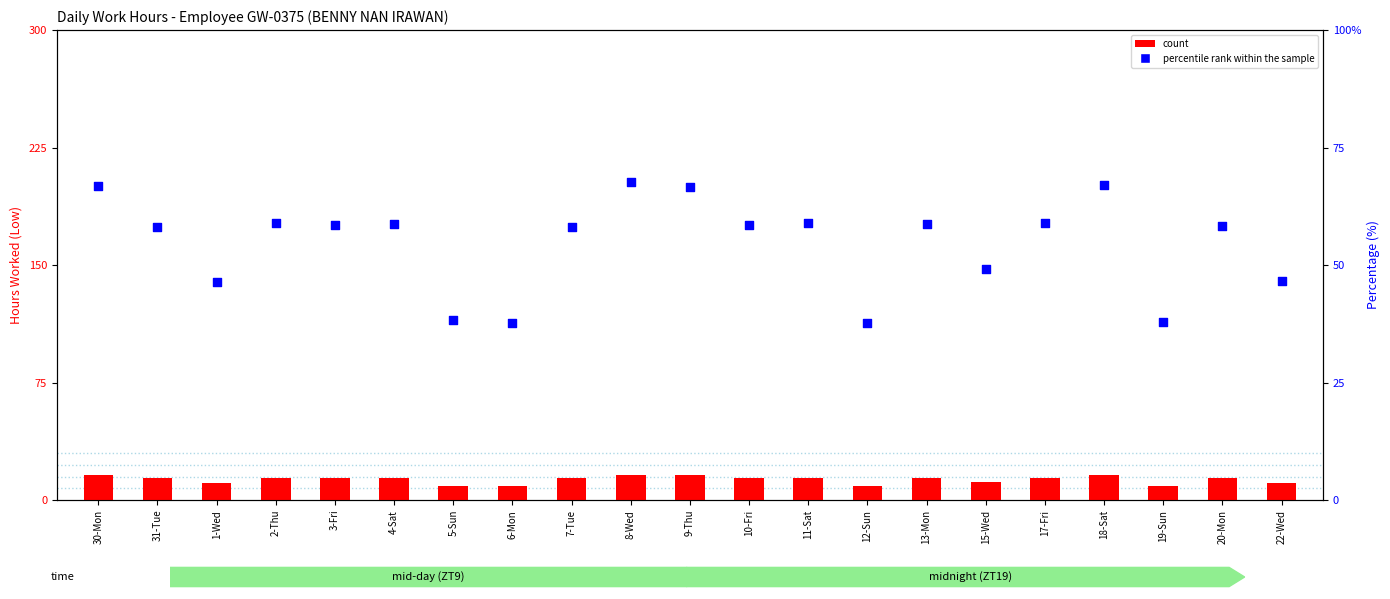

Which series contains the lowest Y value?

count